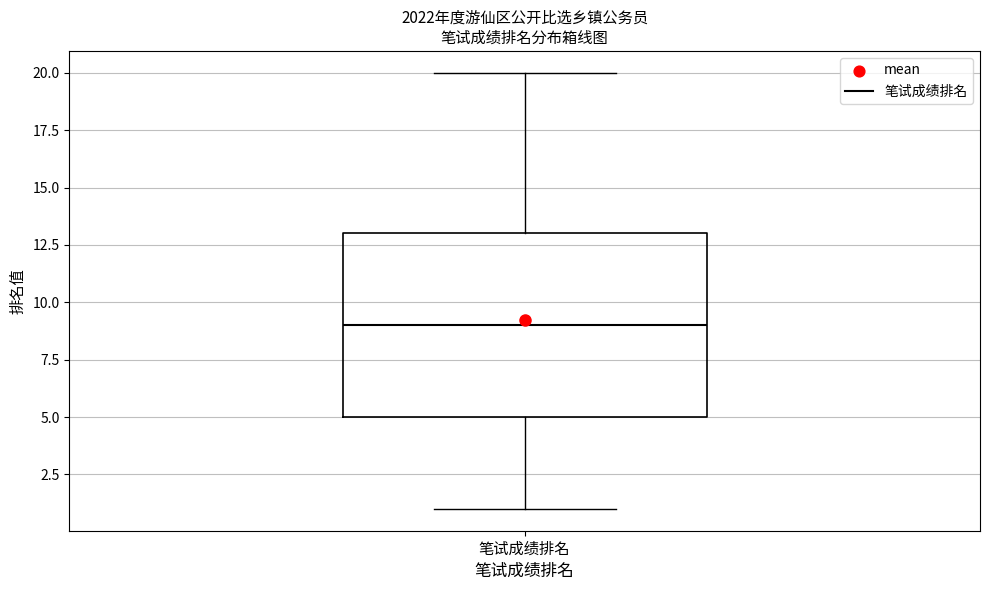

Read this box plot against the y-axis: the position of the median line, the range covered by the box, and the ends of both whiskers. The values are not printed on the chart, so give them approximately, as read against the axis.

median 9, box 5 to 13, whiskers 1 to 20